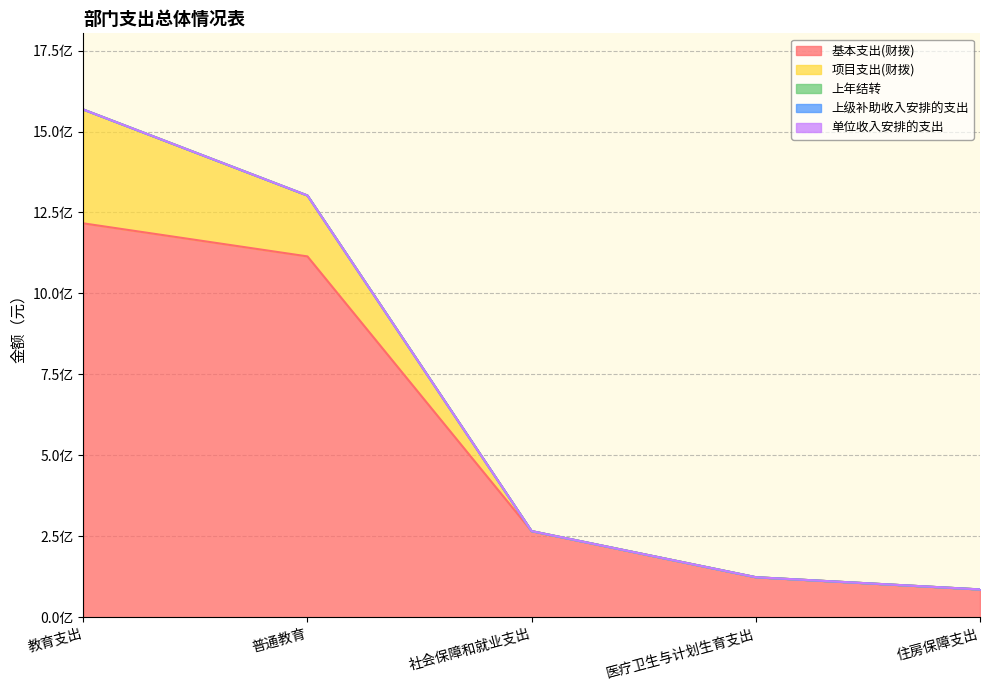

Which series has the largest total across all categories?

基本支出(财拨)